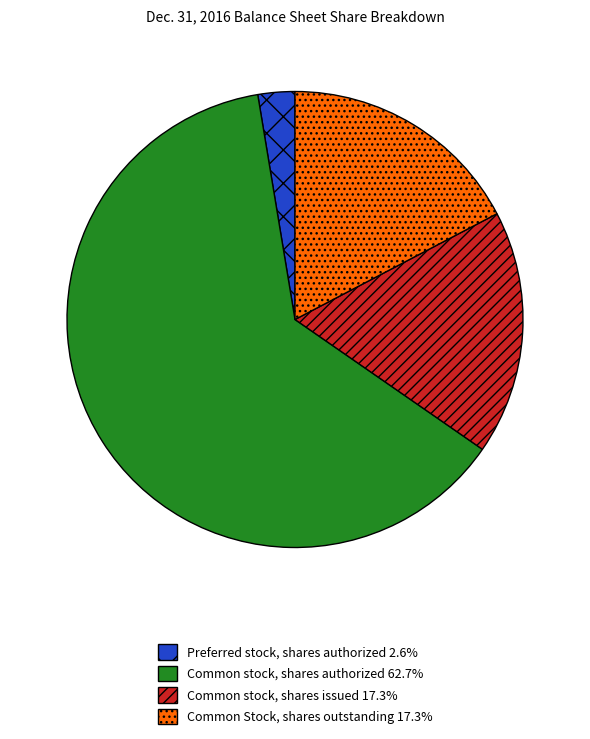

Is there any slice that represents more than half of the pie?

Yes